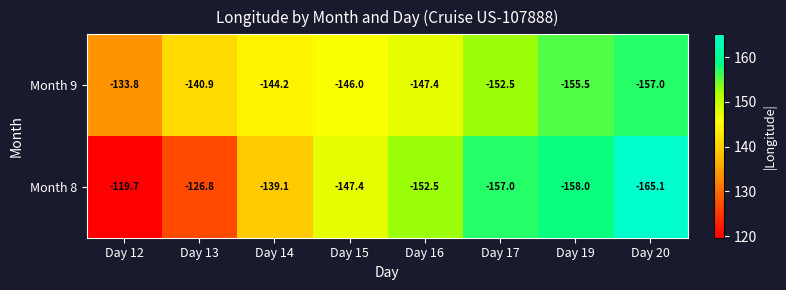

What is the average value of the Month 9 series?

-147.2